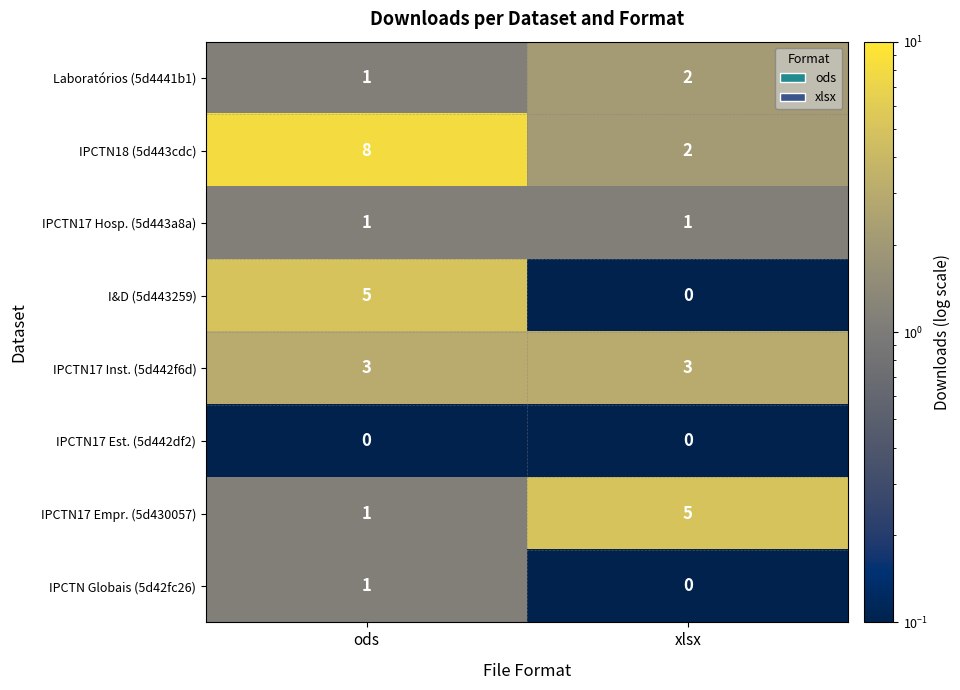

What is the total value across all series at ods?

20